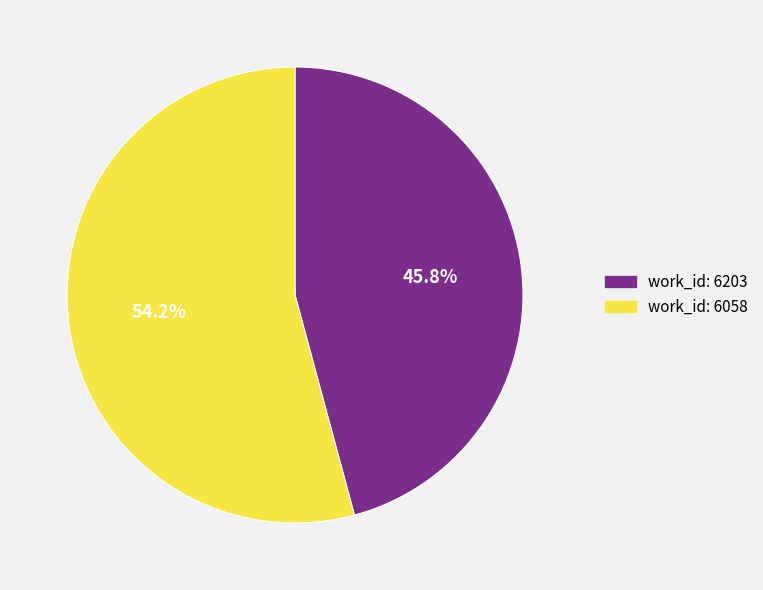

Is there a majority slice in this chart?

Yes